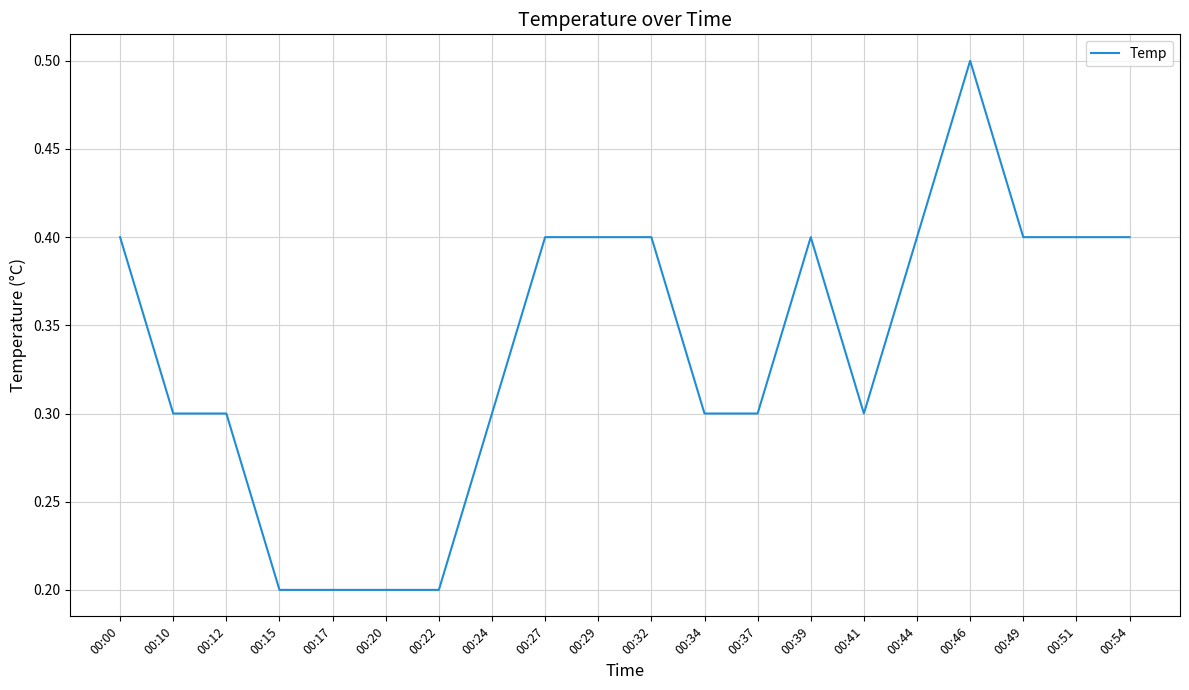

What is the minimum value shown in the chart?

0.2